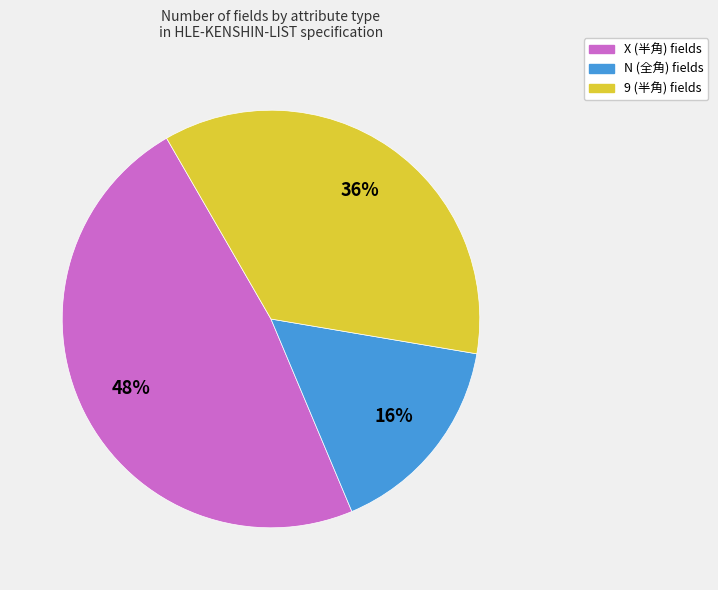

Which slice is the smallest?

N (全角)